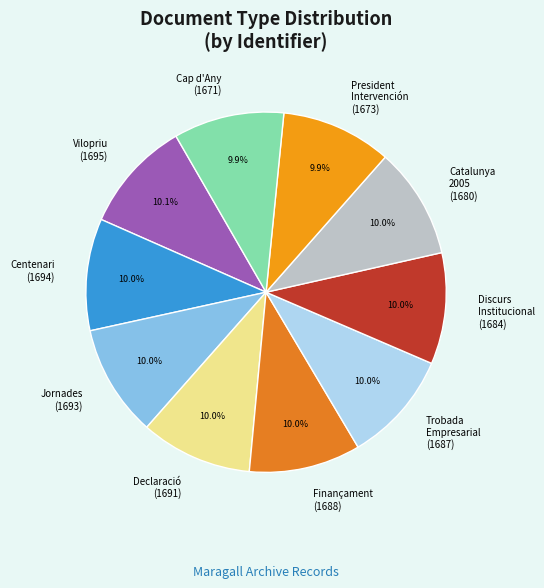

How many segments does this pie chart have?

10